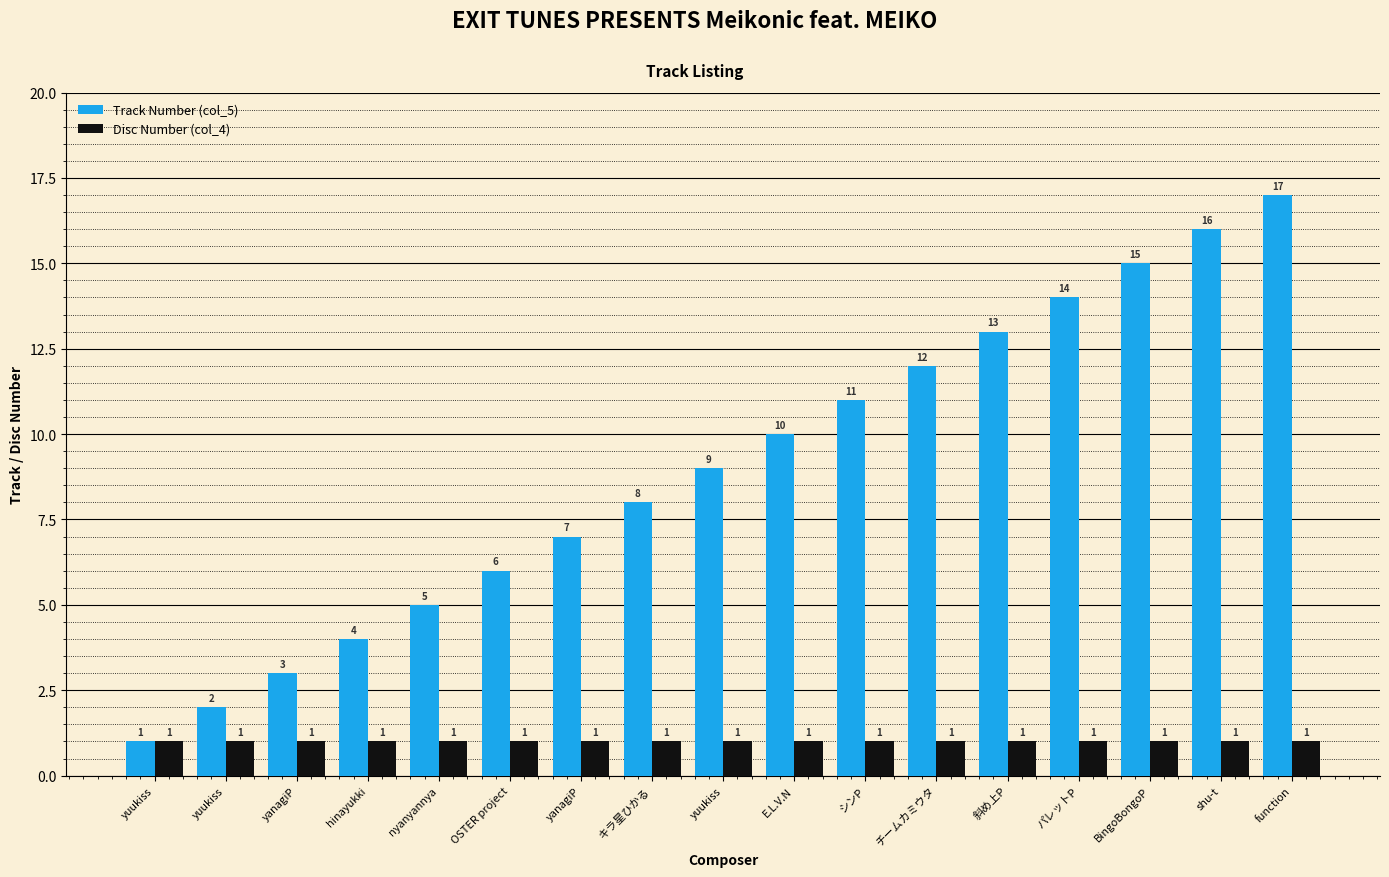

How many bars are there in total?

34